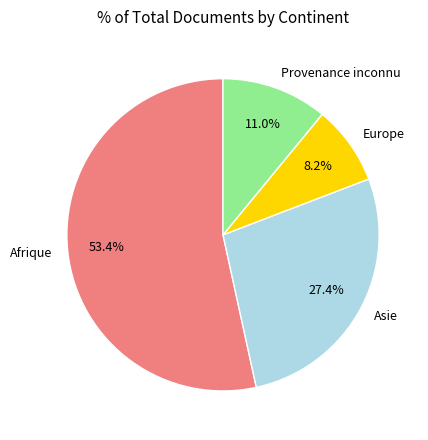

What is the majority slice?

Afrique